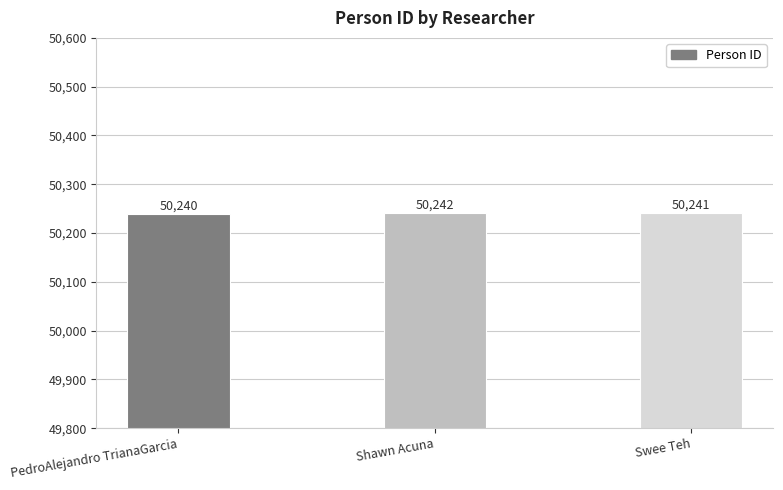

The value at Shawn Acuna is 84349. True or false?

False